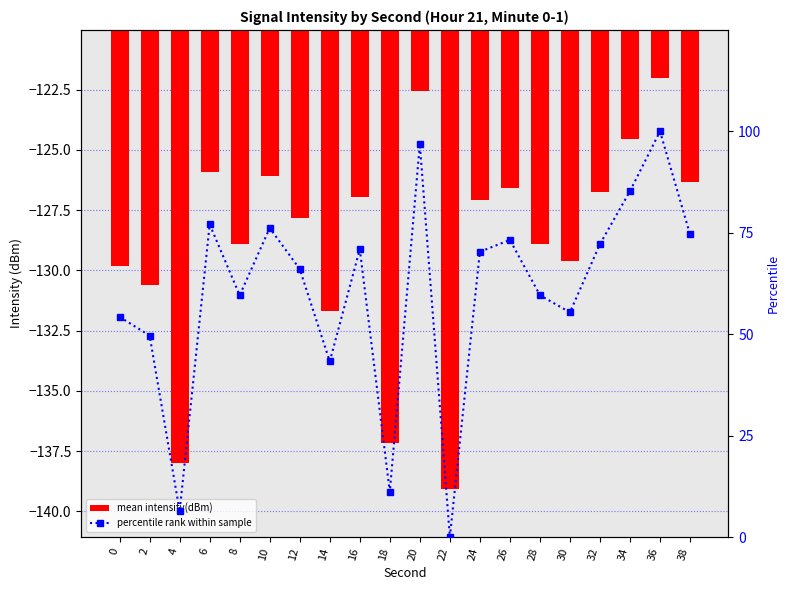

Reading right to left, list all the values displayed in this chart.

mean intensity(dBm): -126.3	-122.0	-124.5	-126.8	-129.6	-128.9	-126.6	-127.1	-139.1	-122.5	-137.2	-127.0	-131.7	-127.8	-126.1	-128.9	-125.9	-138.0	-130.6	-129.8
percentile rank within sample: 74.6	100.0	85.3	72.2	55.4	59.6	73.2	70.3	0.0	96.9	11.1	71.0	43.3	66.1	76.2	59.6	77.1	6.4	49.7	54.3